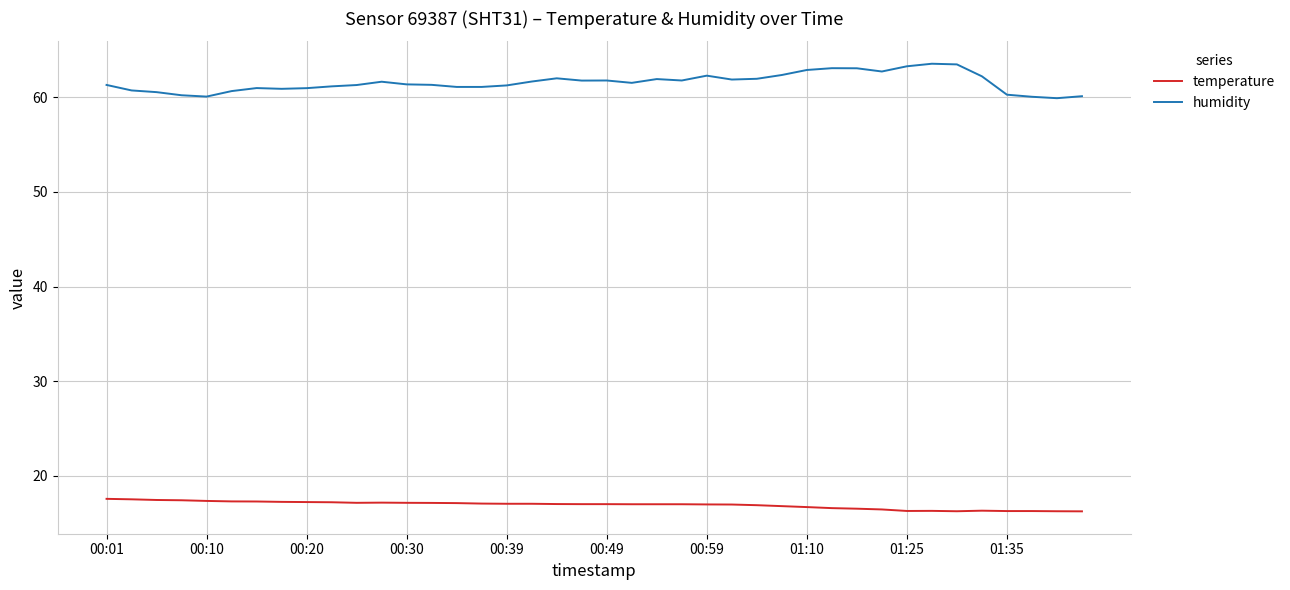

Rank the series by their maximum value, from lowest to highest.

temperature, humidity